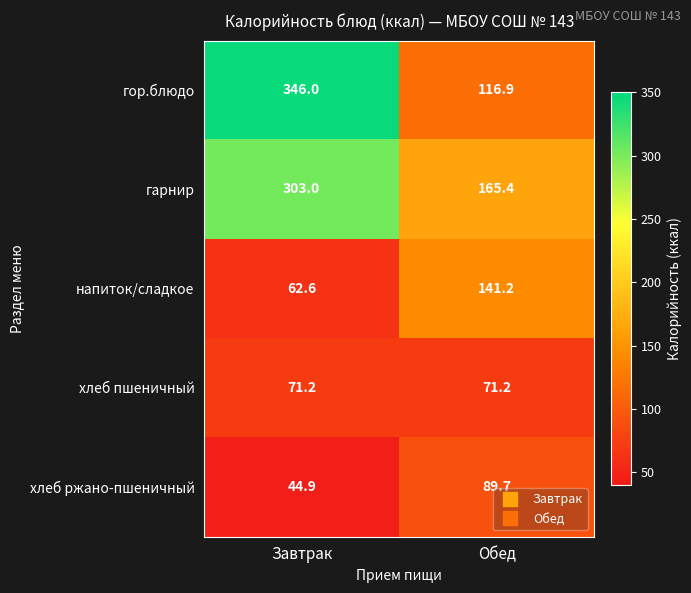

Rank the series at Обед from highest to lowest value.

гарнир, напиток/сладкое, гор.блюдо, хлеб ржано-пшеничный, хлеб пшеничный